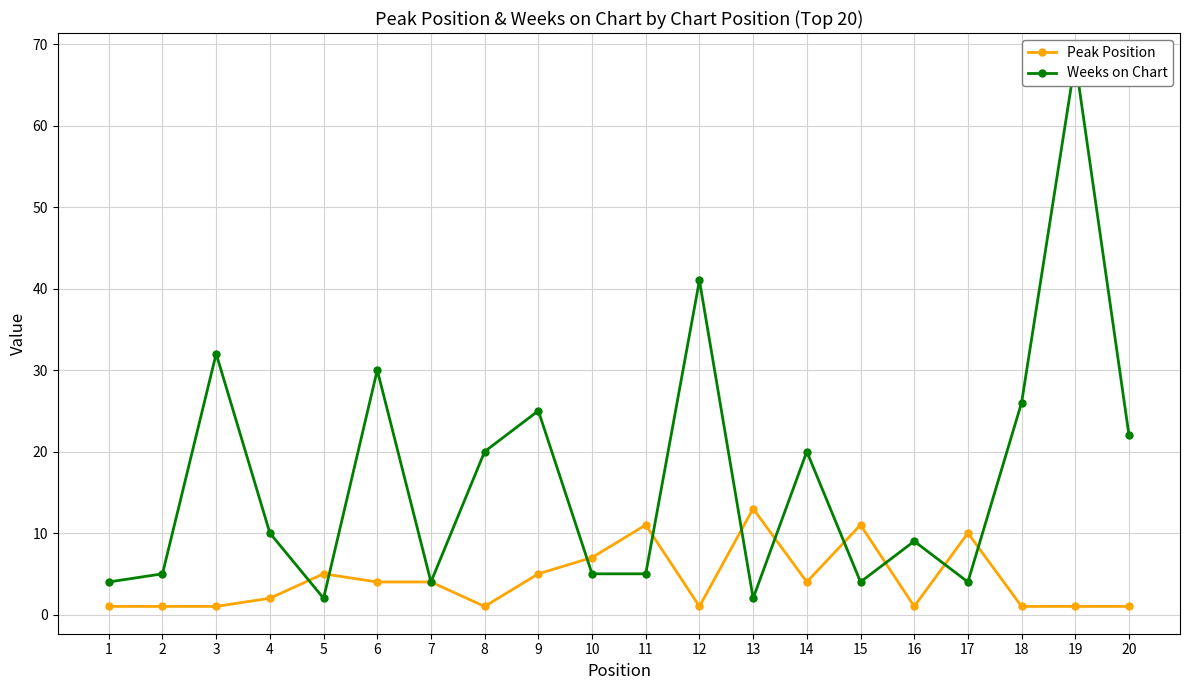

At which category is the sum across all series the highest?

19